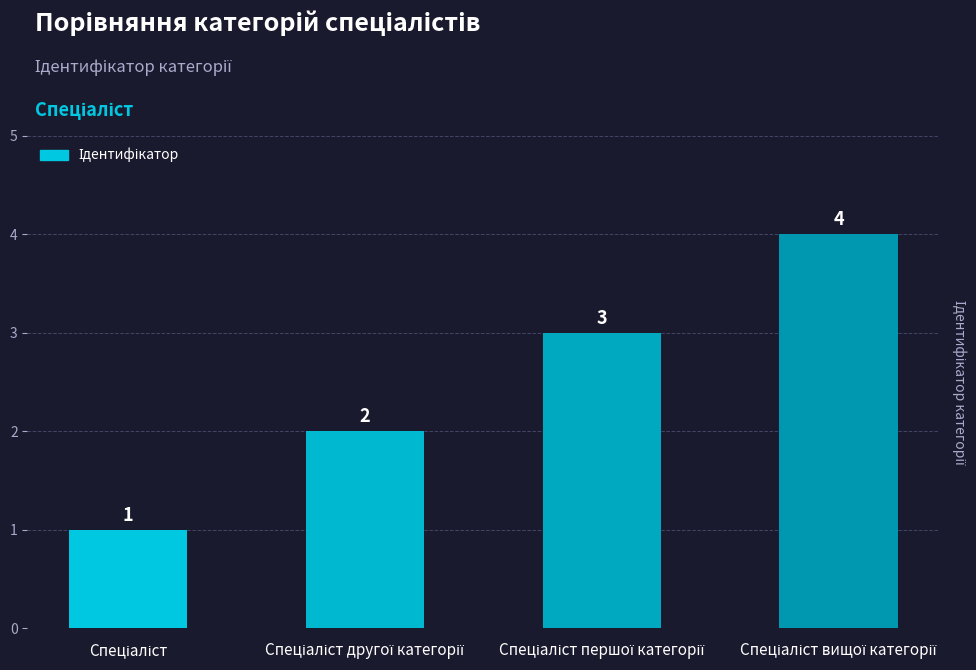

Reading right to left, extract all data points from this chart.

4	3	2	1